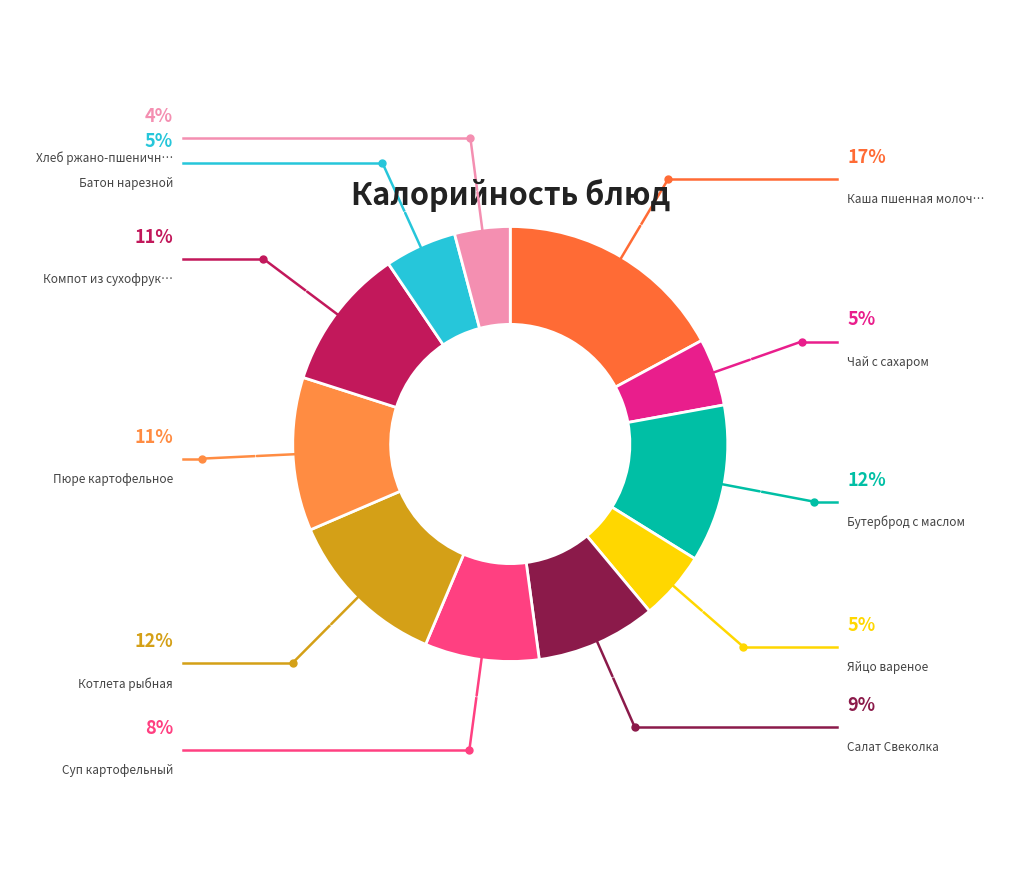

Count the number of slices in the pie.

11